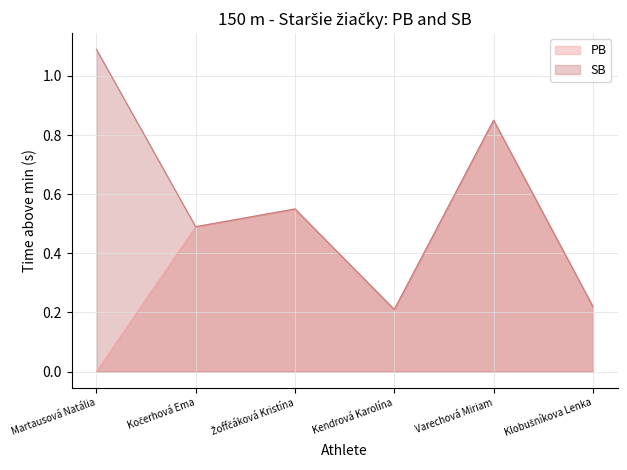

Between Martausová Natália and Klobušníkova Lenka, which is larger?

Klobušníkova Lenka